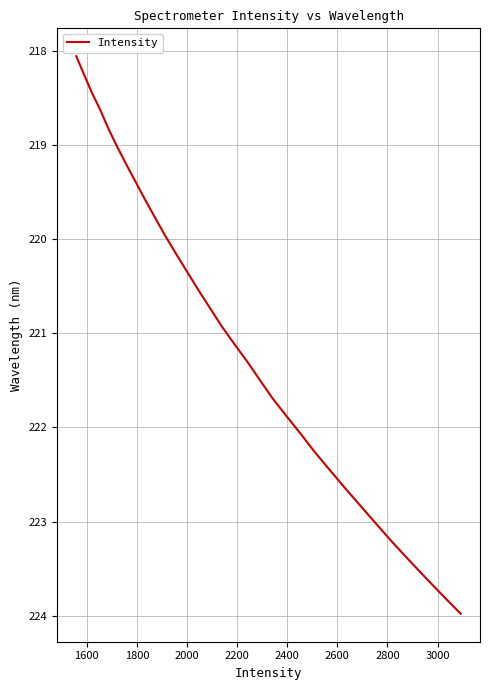

True or false: there are more than 0 points higher than both neighbors.

False